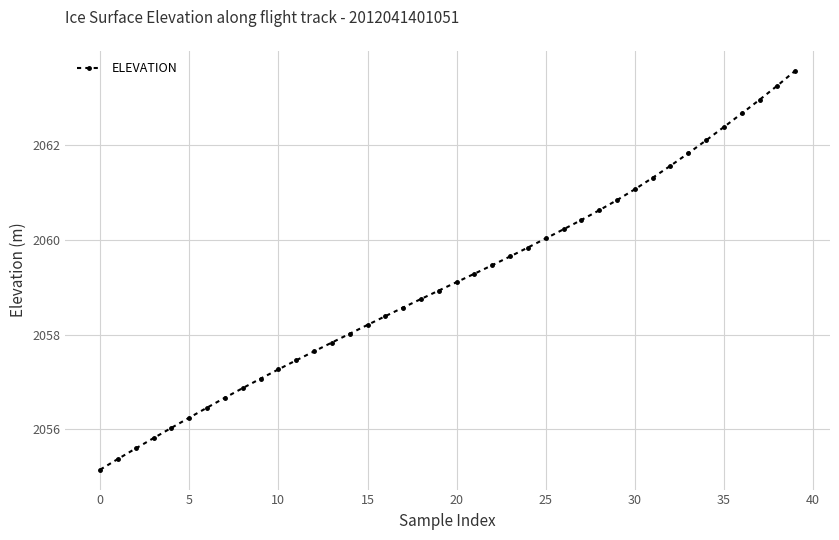

What is the sum of all values?

82364.4